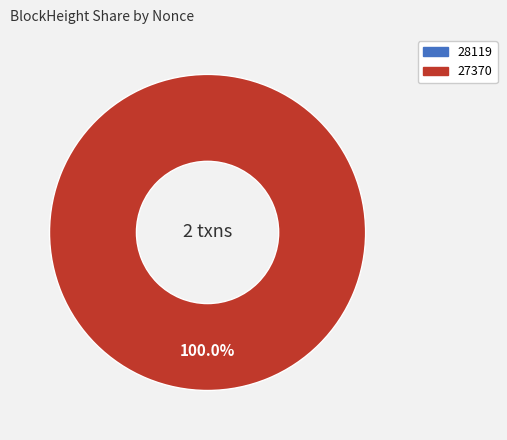

To the nearest percent, what is the difference between the 28119 and 27370 slice percentages?

100%